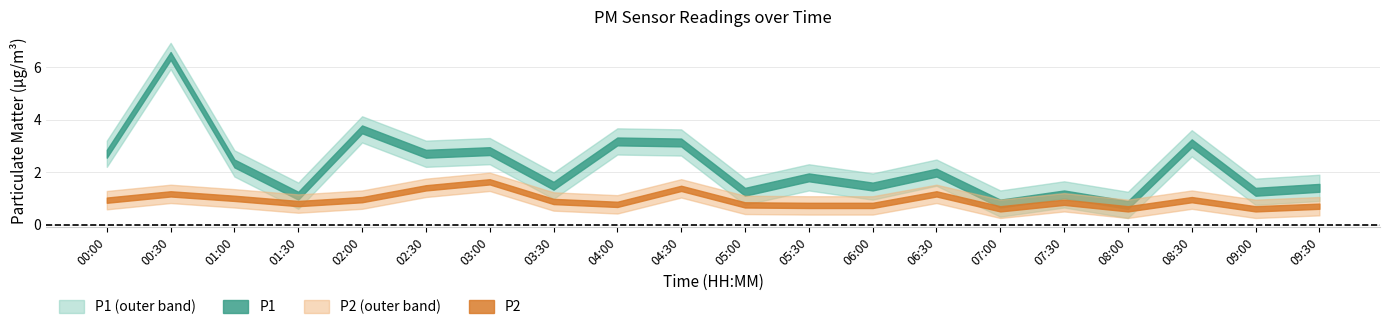

Reading left to right, list all the values displayed in this chart.

P1: 00:00=2.7	00:30=6.4	01:00=2.3	01:30=1.1	02:00=3.6	02:30=2.7	03:00=2.8	03:30=1.5	04:00=3.2	04:30=3.1	05:00=1.2	05:30=1.8	06:00=1.4	06:30=2.0	07:00=0.8	07:30=1.1	08:00=0.8	08:30=3.1	09:00=1.2	09:30=1.4
P2: 00:00=0.9	00:30=1.2	01:00=1.0	01:30=0.8	02:00=0.9	02:30=1.4	03:00=1.6	03:30=0.9	04:00=0.8	04:30=1.4	05:00=0.8	05:30=0.7	06:00=0.7	06:30=1.2	07:00=0.6	07:30=0.8	08:00=0.6	08:30=0.9	09:00=0.6	09:30=0.7